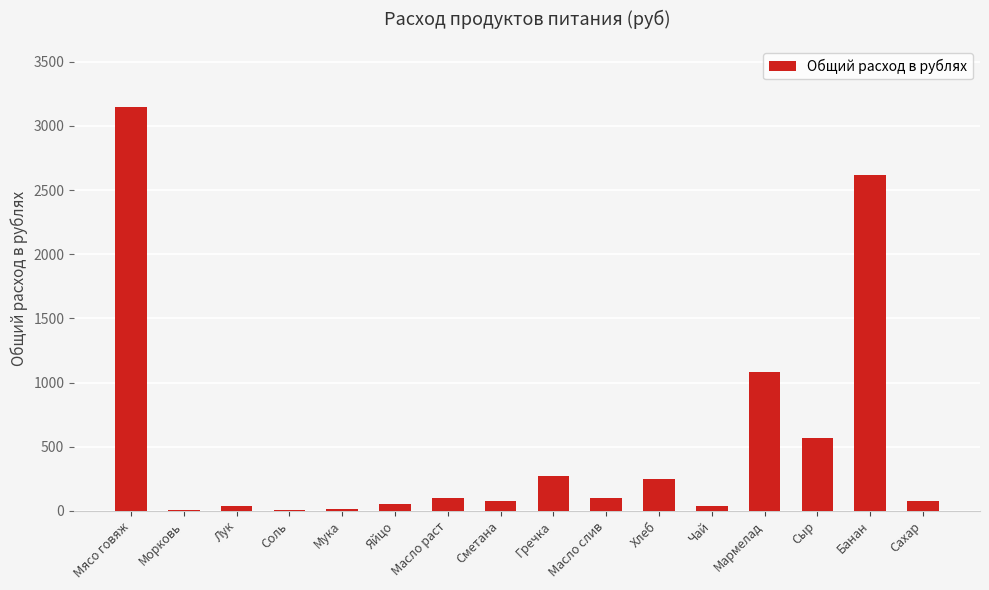

What is the maximum value shown in the chart?

3150.0